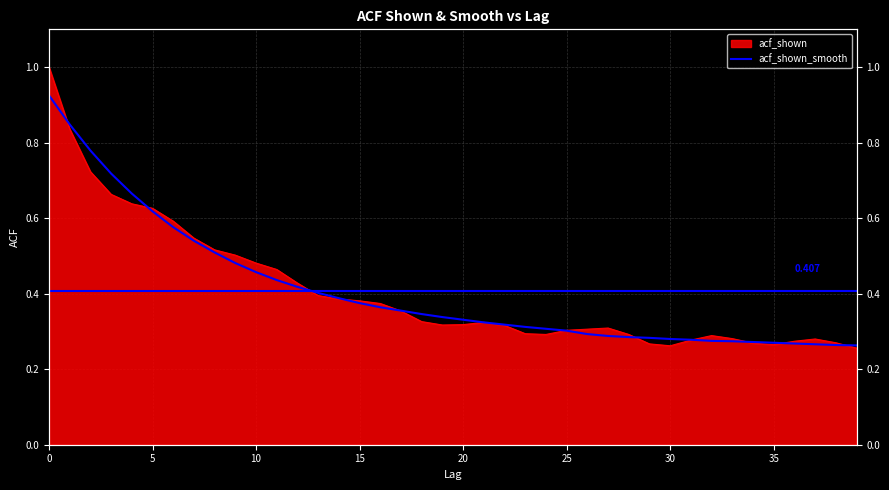

Is the value of acf_shown at 14 greater than the value of acf_shown_smooth at 26?

Yes